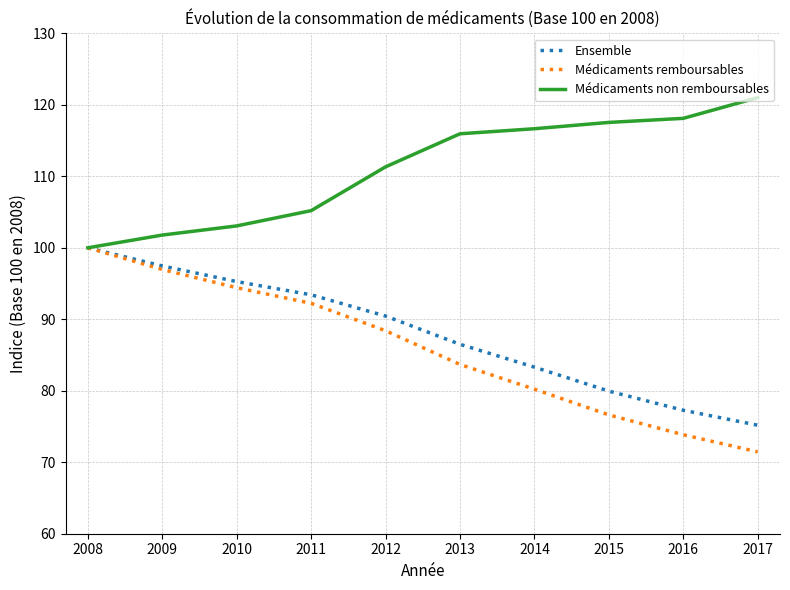

Which category has the lowest value in the Ensemble series?

2017